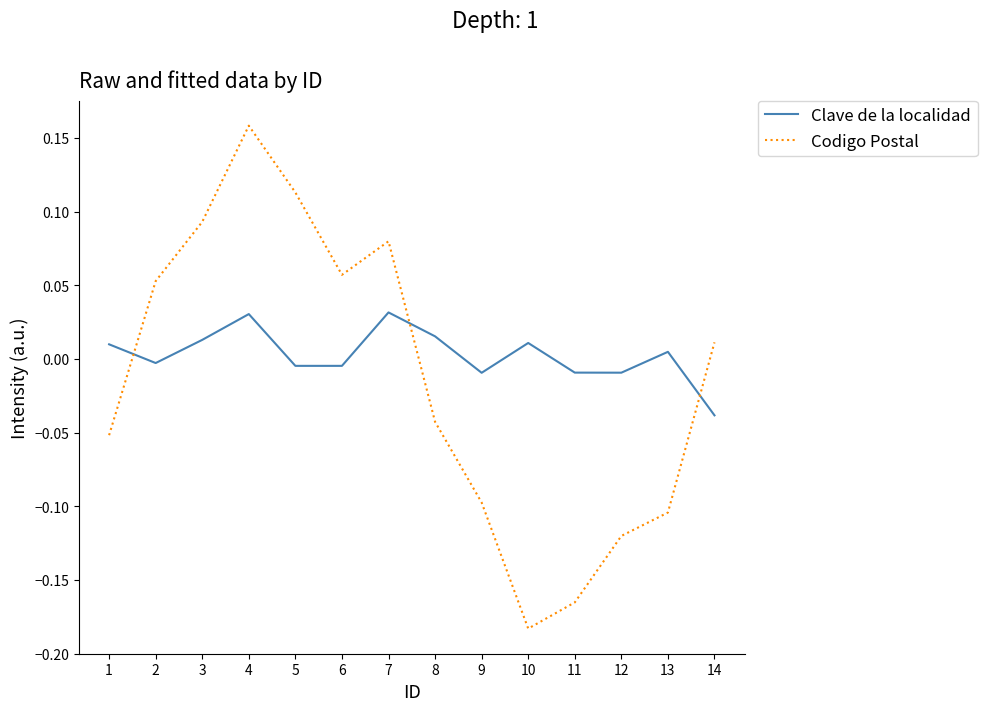

Count the number of categories in the chart.

14